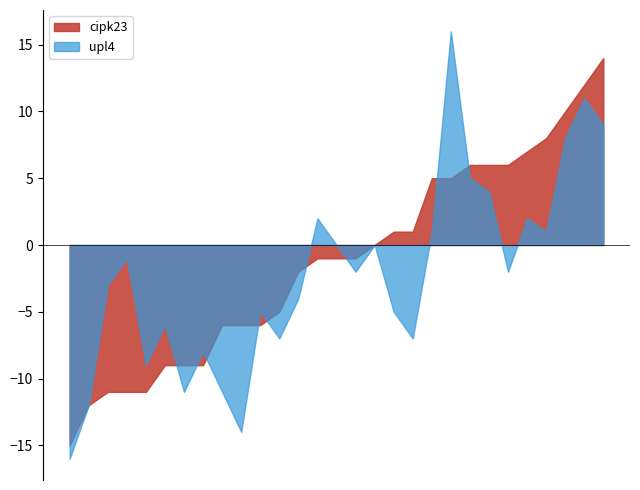

List the series in order of their peak value, lowest first.

cipk23, upl4